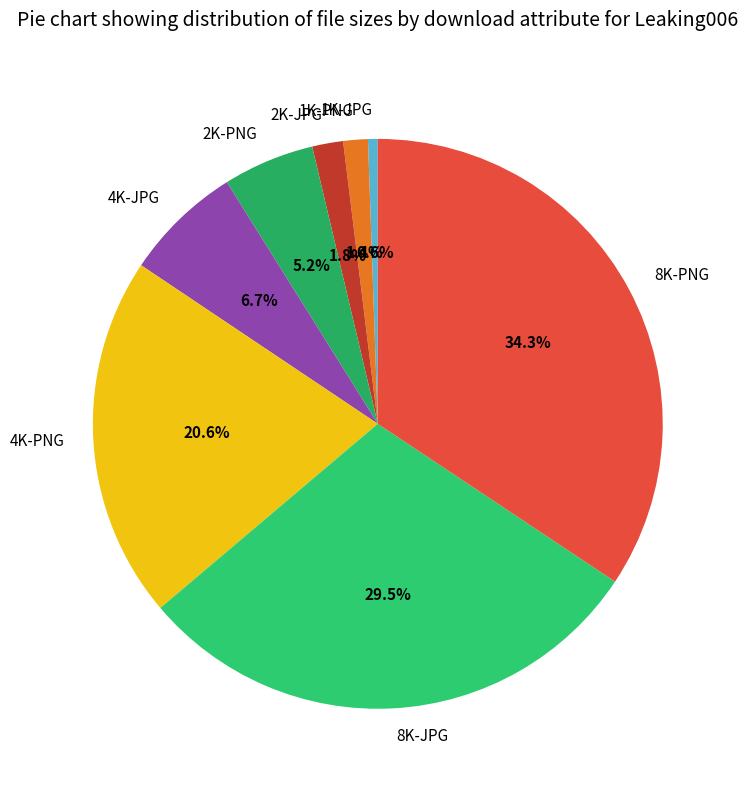

Approximately how many times larger is the value at 4K-PNG compared to 8K-JPG?

0.7